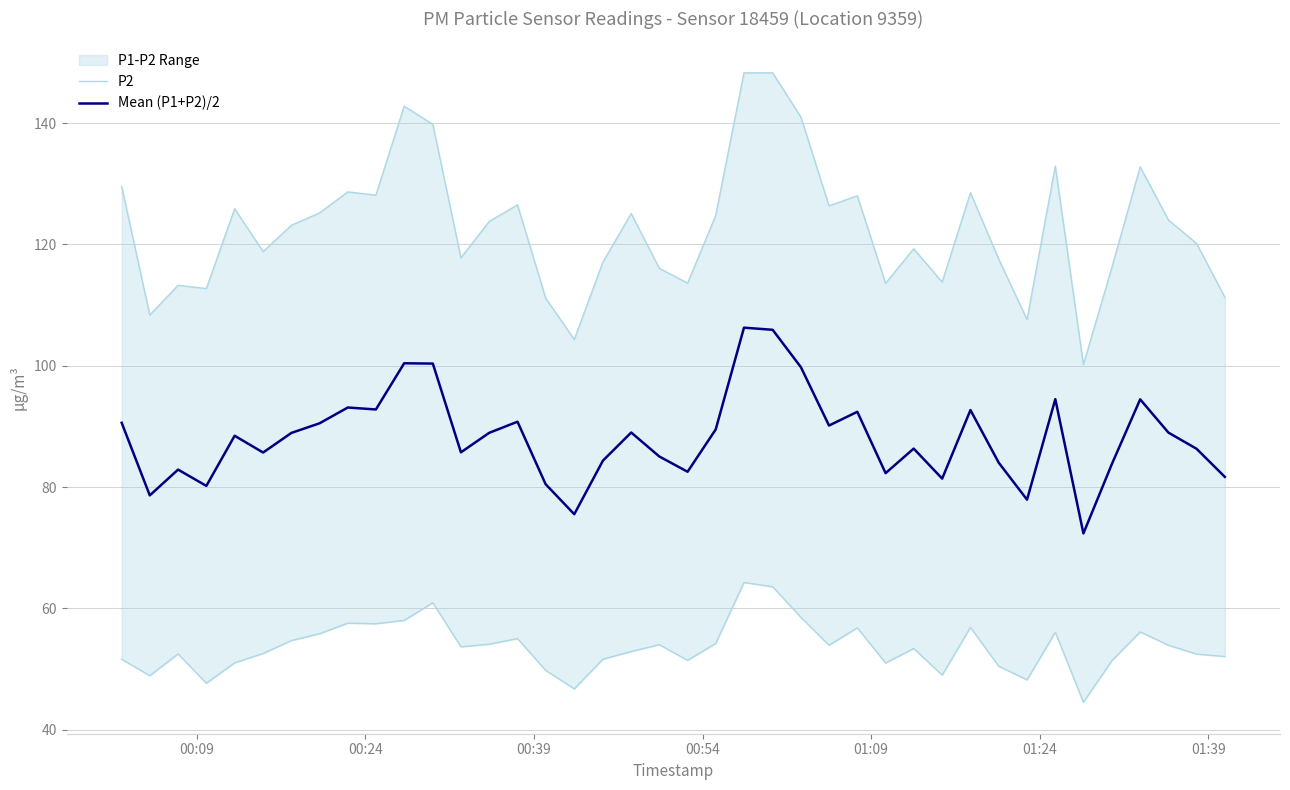

How many lines are shown in the chart?

2